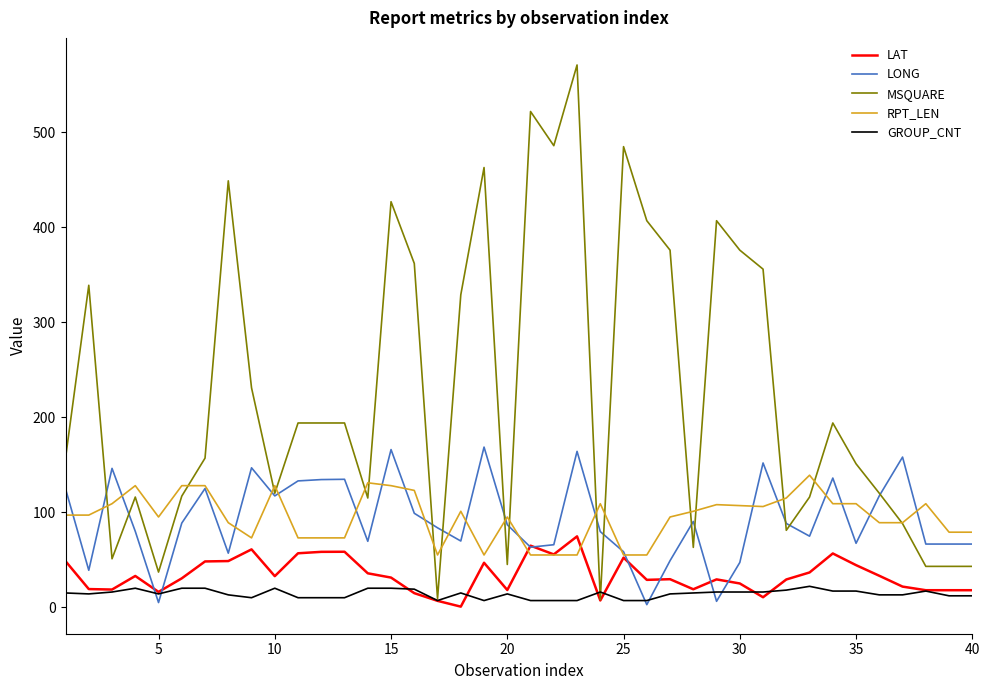

What is the maximum value shown in the chart?

571.0